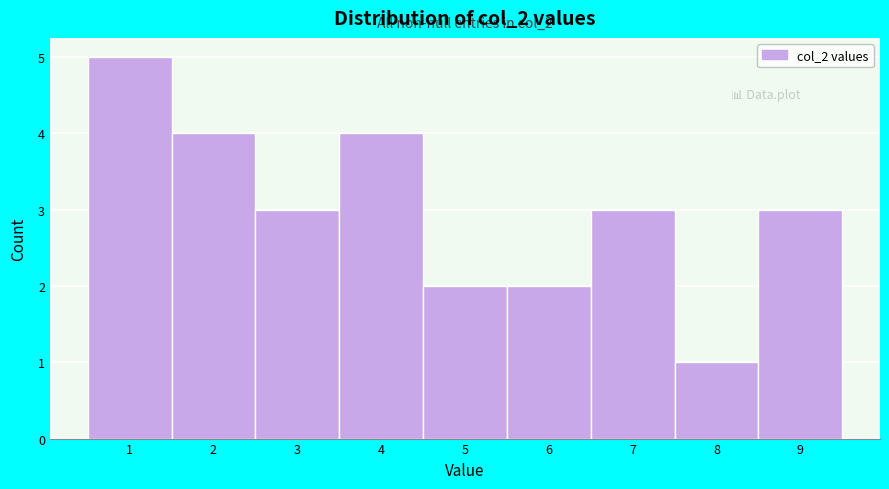

Which range on the x-axis has the tallest bar?

0.5 to 1.5